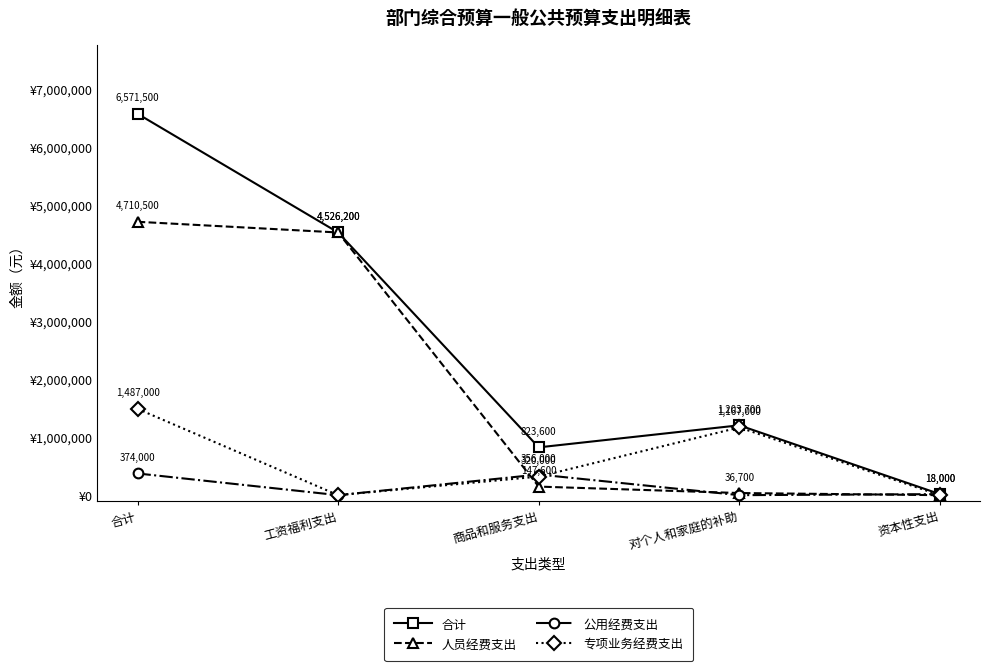

True or false: 人员经费支出 and 公用经费支出 cross at least once.

True